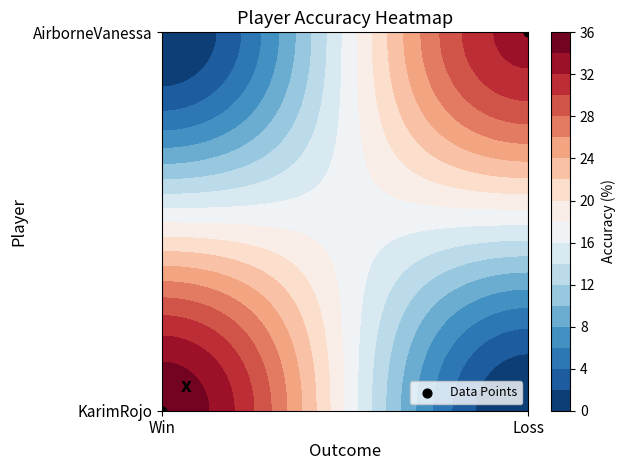

What is the difference between the values at Win and Loss?

1